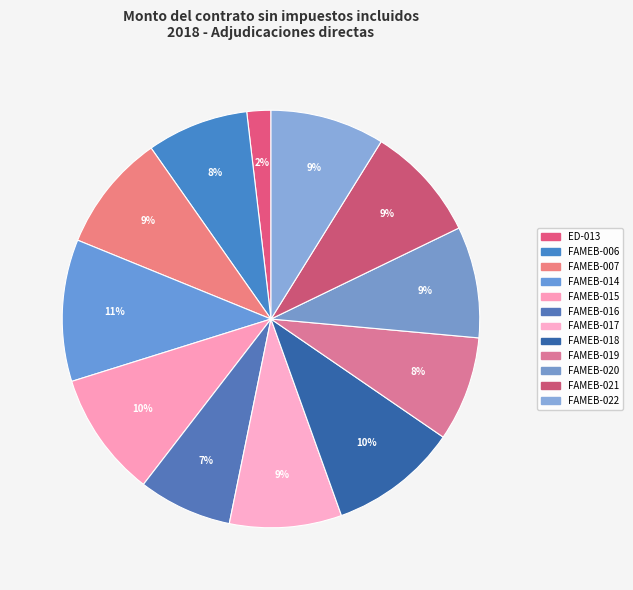

Count the number of slices in the pie.

12